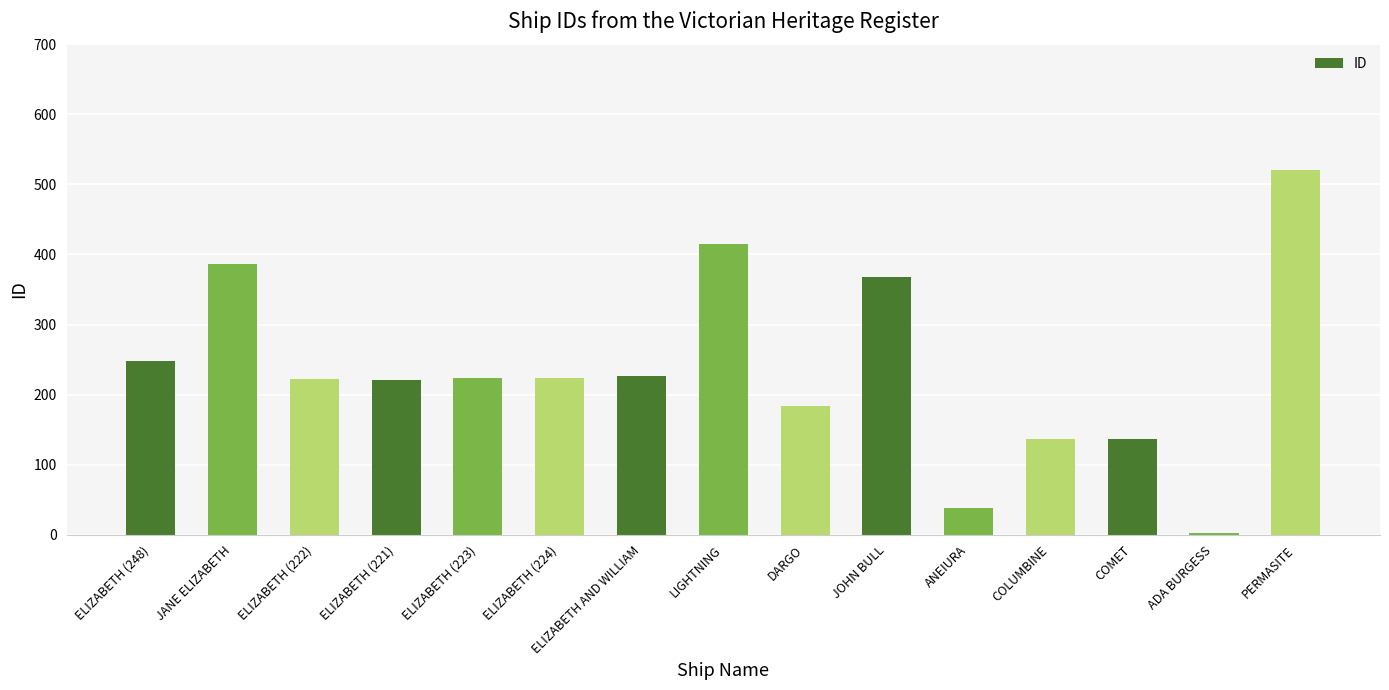

What is the change in value from LIGHTNING to ADA BURGESS?

-412